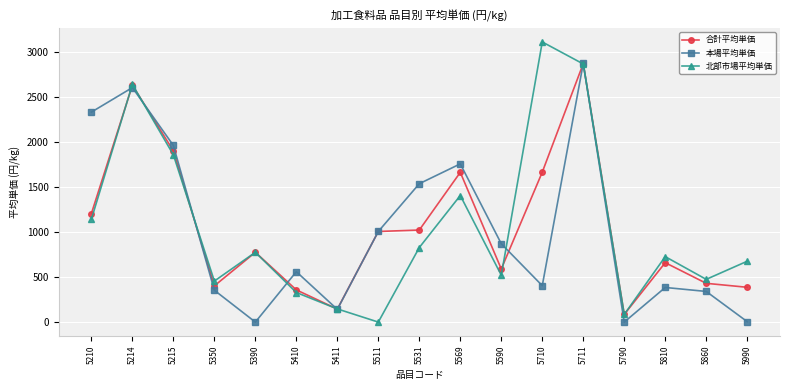

At which category is the sum across all series the highest?

5711